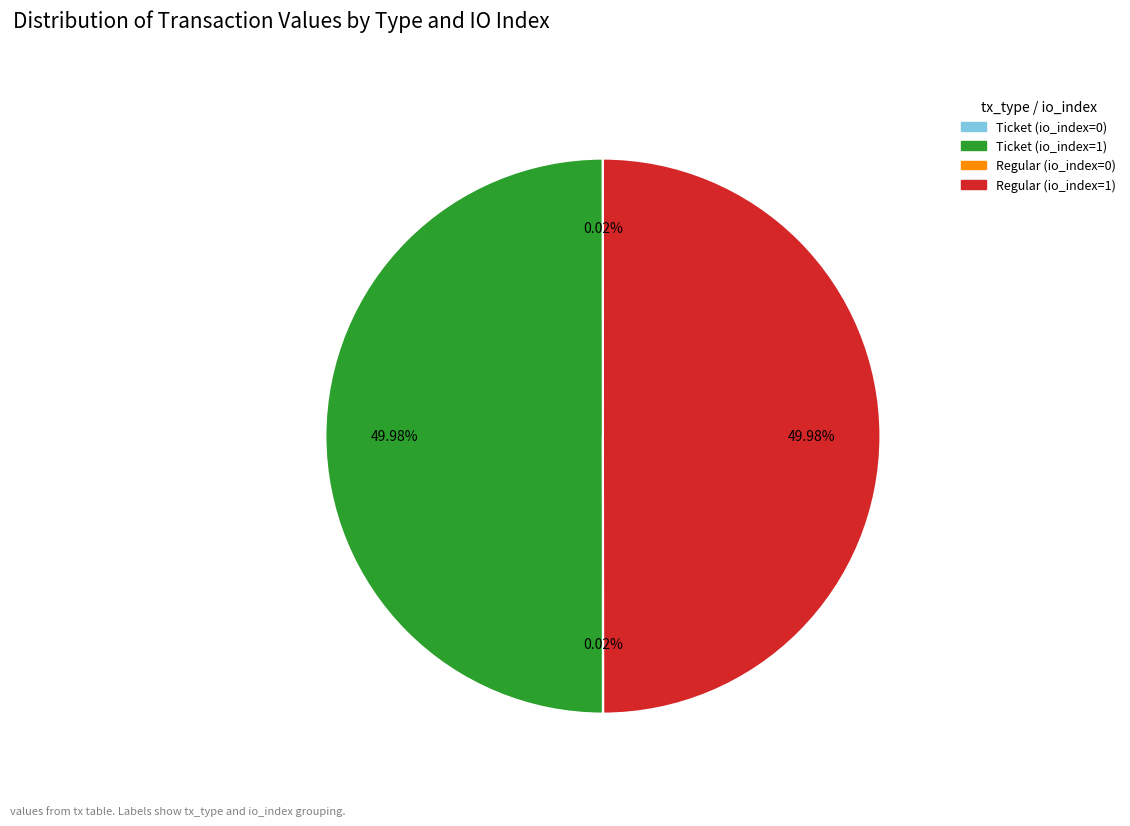

Which slice is the smallest?

Ticket (io_index=0)